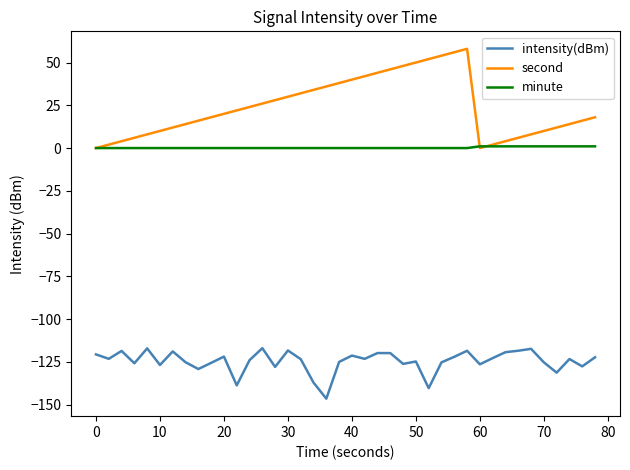

What is the average value of the second series?

24.0